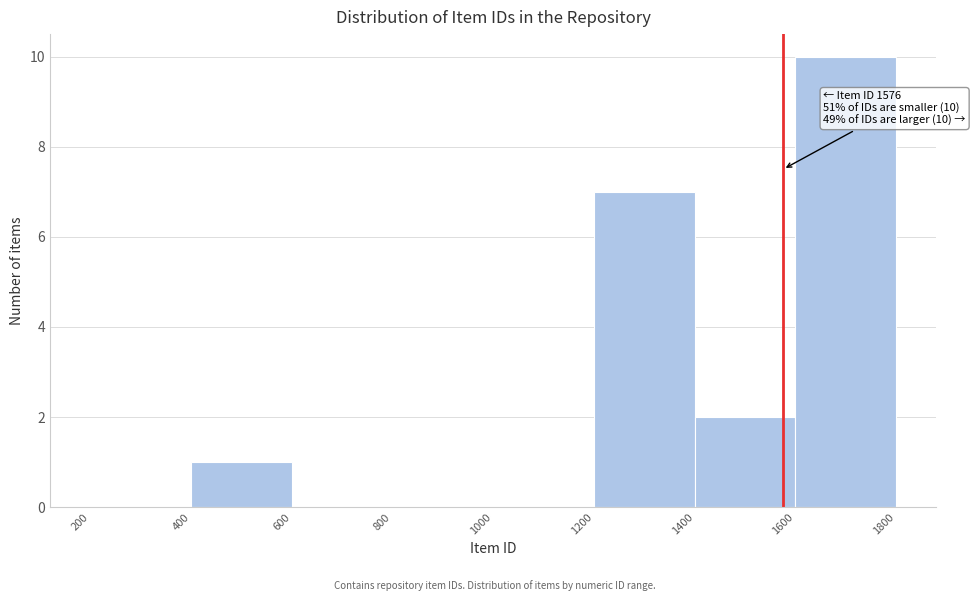

Which range on the x-axis has the tallest bar?

1600 to 1800